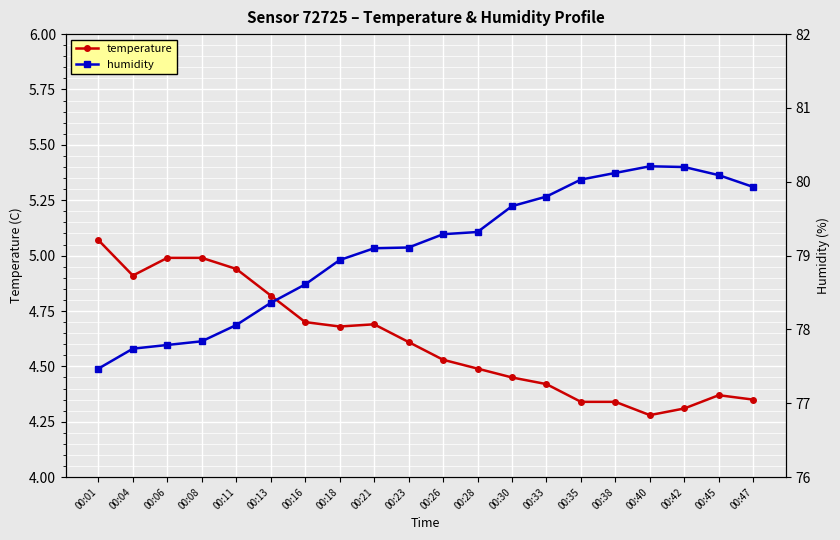

What is the lowest value of the temperature series?

4.3